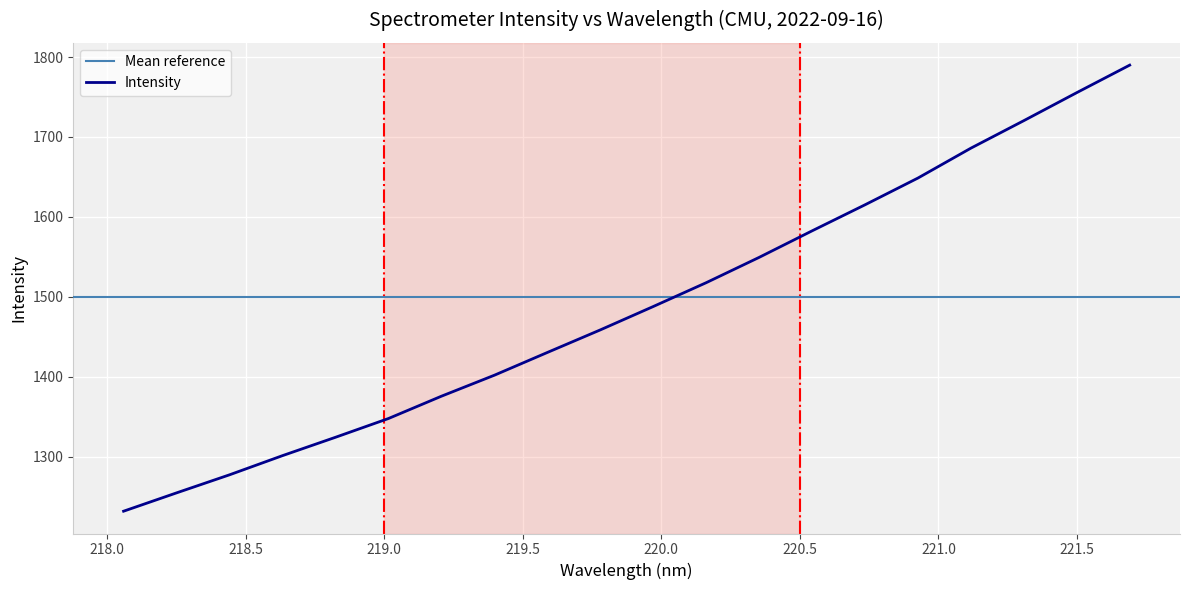

Rank the categories by value from lowest to highest.

218.0596, 218.2508, 218.442, 218.6332, 218.8244, 219.0156, 219.2067, 219.3979, 219.589, 219.7801, 219.9712, 220.1623, 220.3533, 220.5444, 220.7354, 220.9264, 221.1174, 221.3083, 221.4993, 221.6902